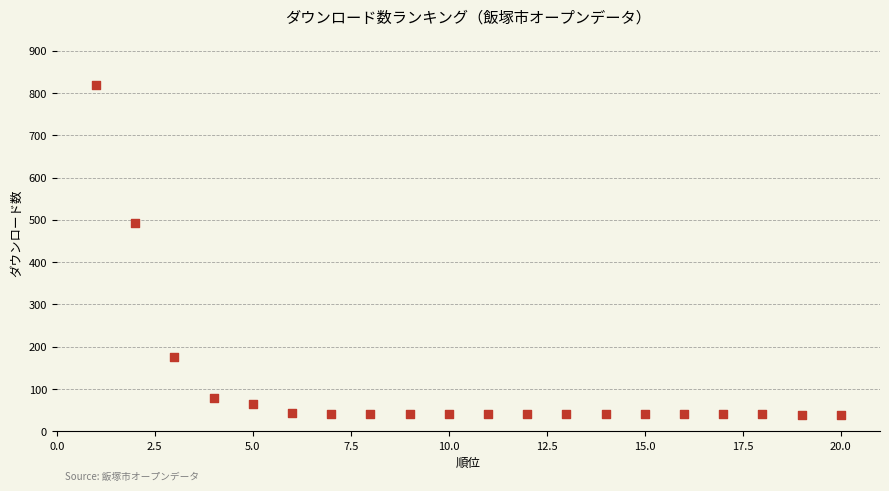

What is the range of X values (max minus min)?

19